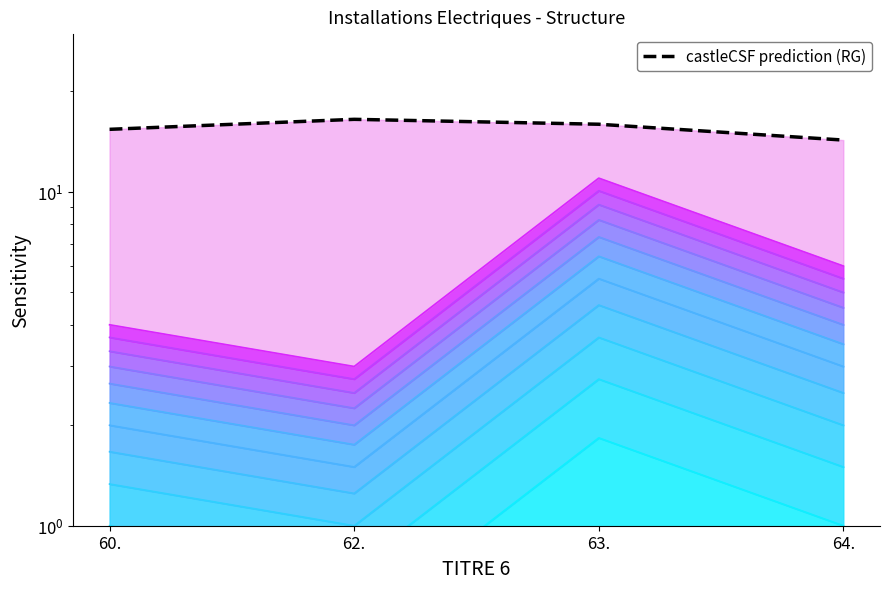

True or false: the data shows 24.4 at 60..

False